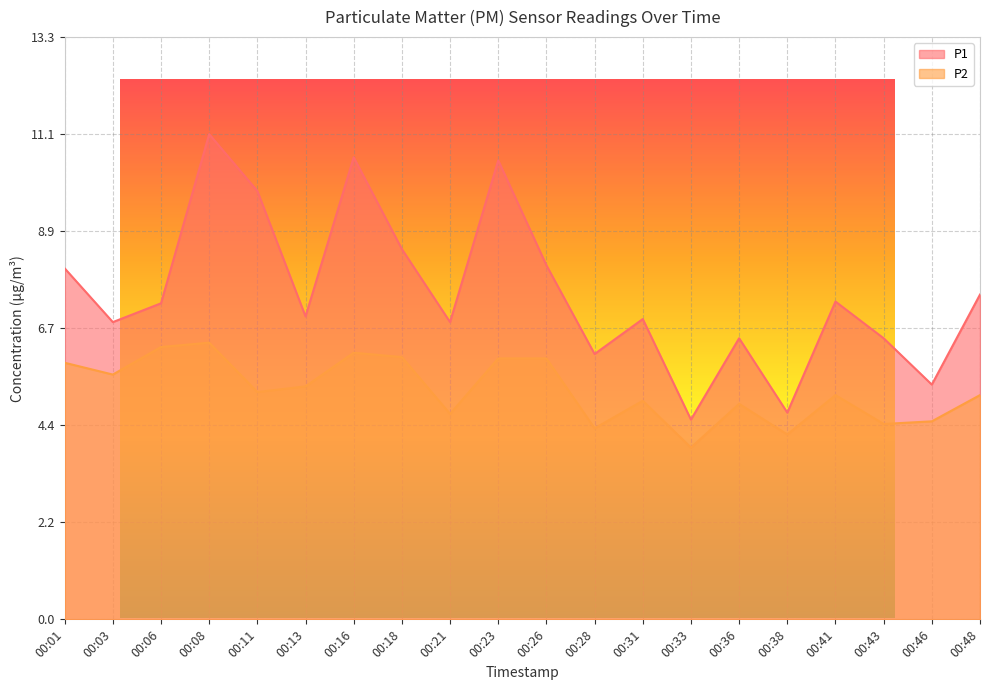

What is the value of the P2 point at the 11th from the left?

6.0